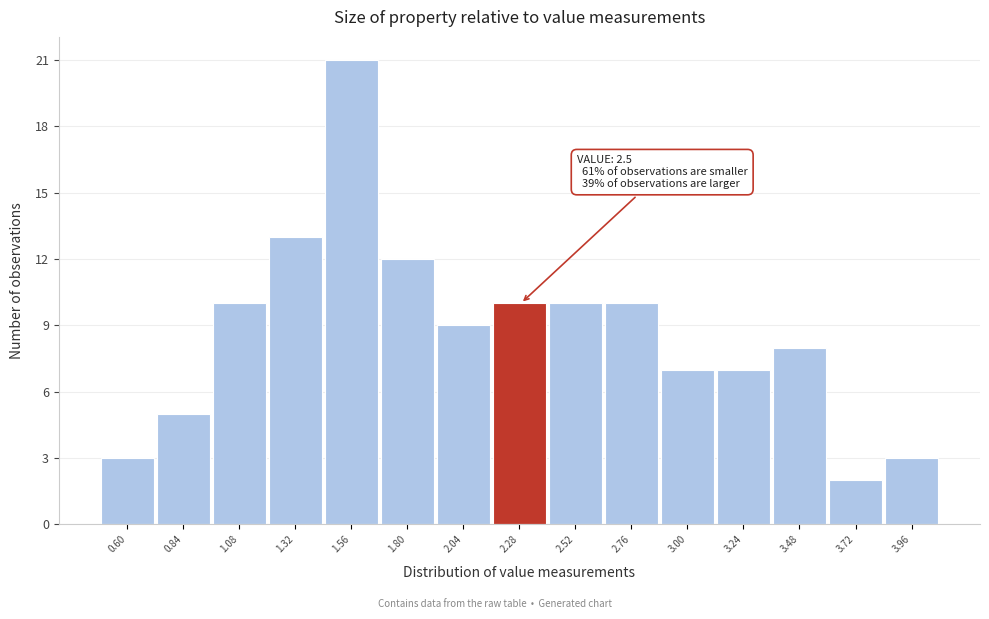

Reading left to right, extract all data points from this chart.

0.60=3	0.84=5	1.08=10	1.32=13	1.56=21	1.80=12	2.04=9	2.28=10	2.52=10	2.76=10	3.00=7	3.24=7	3.48=8	3.72=2	3.96=3